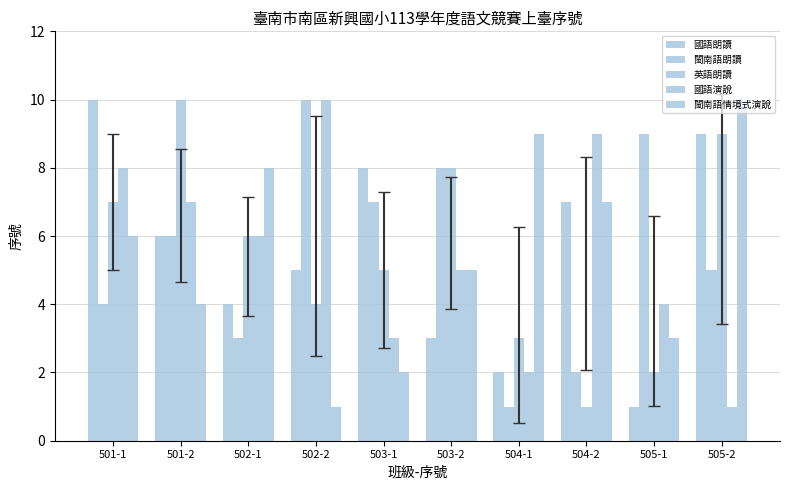

Is the value of 閩南語情境式演說 at 501-1 greater than the value of 國語演說 at 501-2?

No